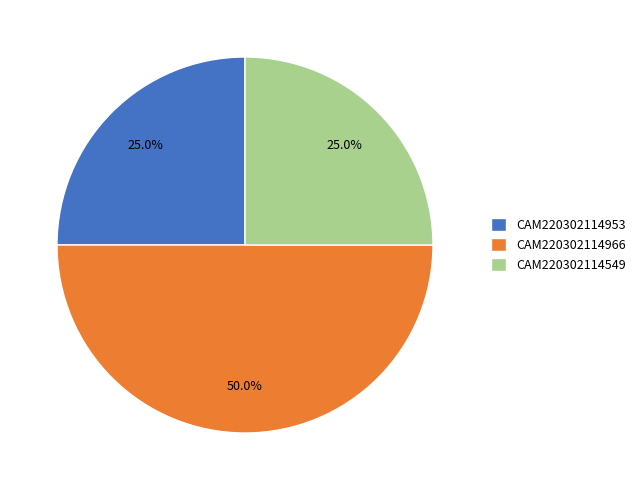

How many segments does this pie chart have?

3